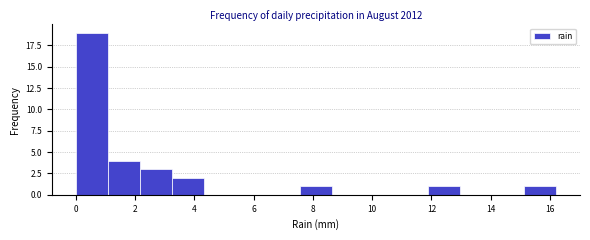

Reading left to right, transcribe this chart: for each bar, give the range it covers on the x-axis and its height. Neither the bar edges nor the heights are printed on the chart, so give them approximately, as read against the axes.

0.00 to 1.08: 19
1.08 to 2.16: 4
2.16 to 3.24: 3
3.24 to 4.32: 2
4.32 to 5.40: 0
5.40 to 6.48: 0
6.48 to 7.56: 0
7.56 to 8.64: 1
8.64 to 9.72: 0
9.72 to 10.80: 0
10.80 to 11.88: 0
11.88 to 12.96: 1
12.96 to 14.04: 0
14.04 to 15.12: 0
15.12 to 16.20: 1